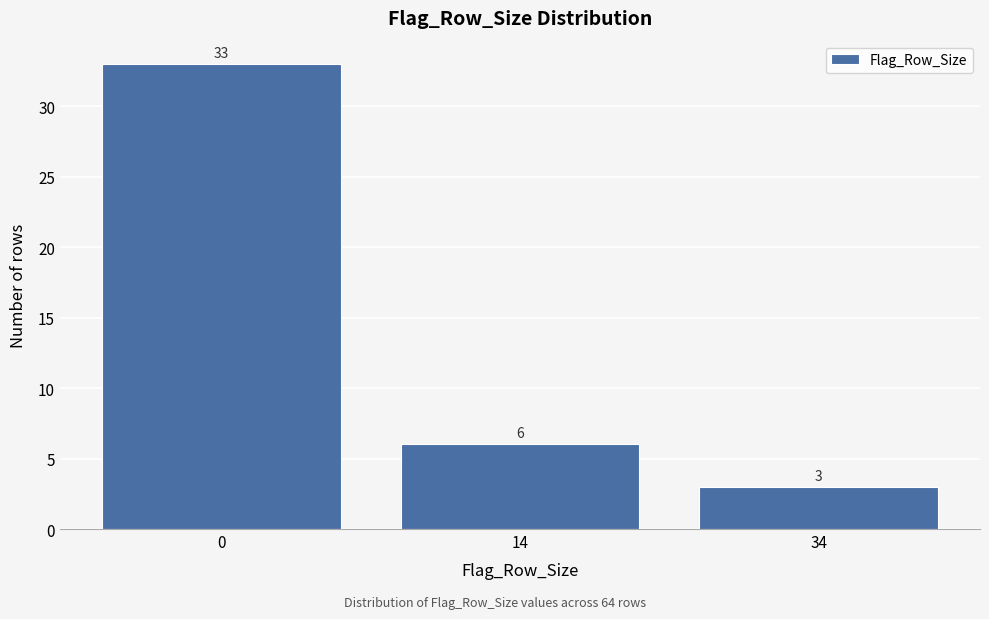

Reading left to right, extract all data points from this chart.

0=33	14=6	34=3